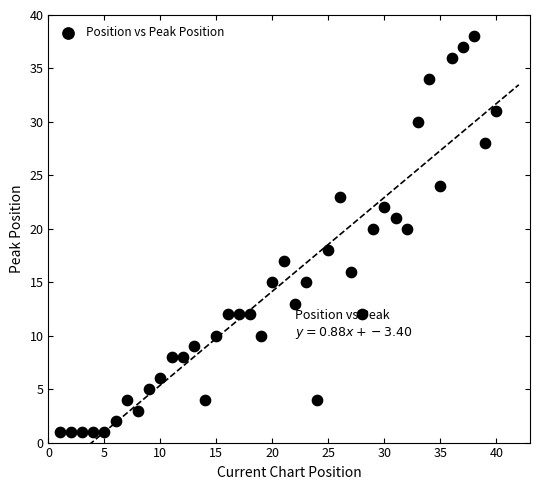

What is the range of Y values (max minus min)?

37